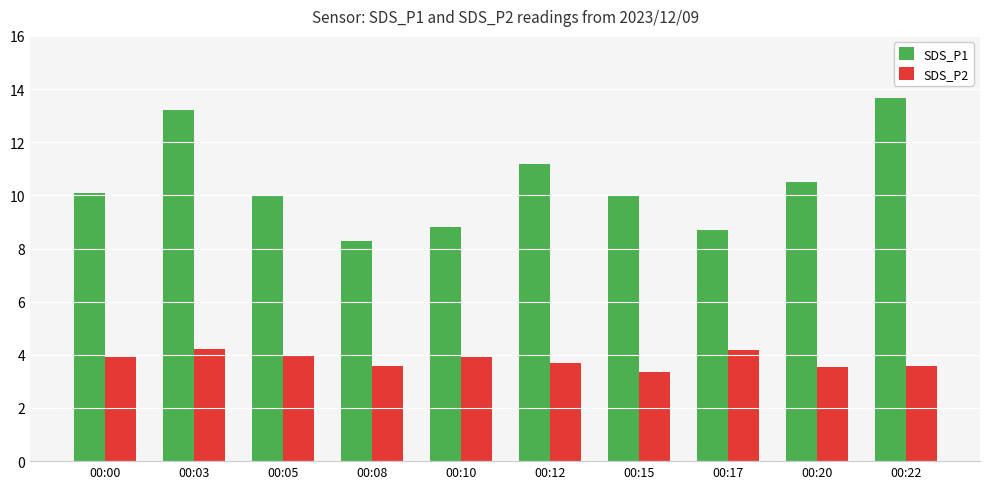

True or false: SDS_P2 has a value of 0.9 at 00:22.

False